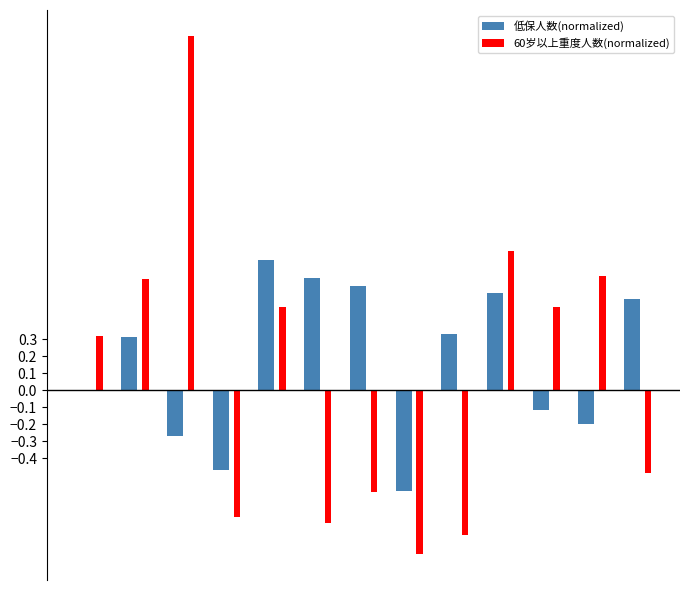

What is the highest value of the 60岁以上重度人数(normalized) series?

2.1